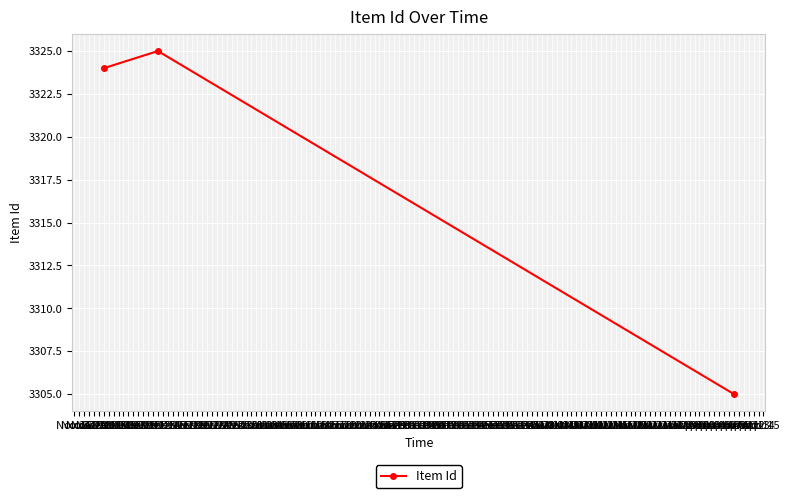

Reading left to right, list all the values displayed in this chart.

3324	3325	3305